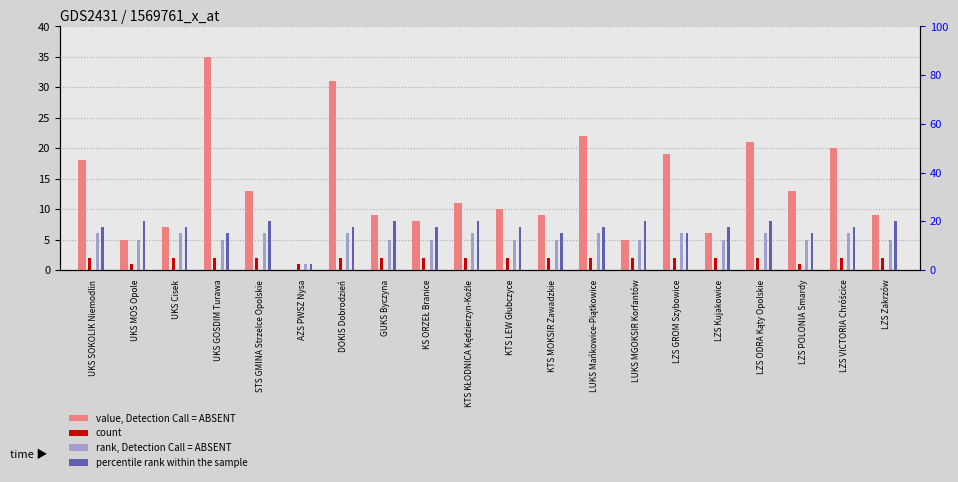

What is the label of the 20th bar from the right?

UKS SOKOLIK Niemodlin